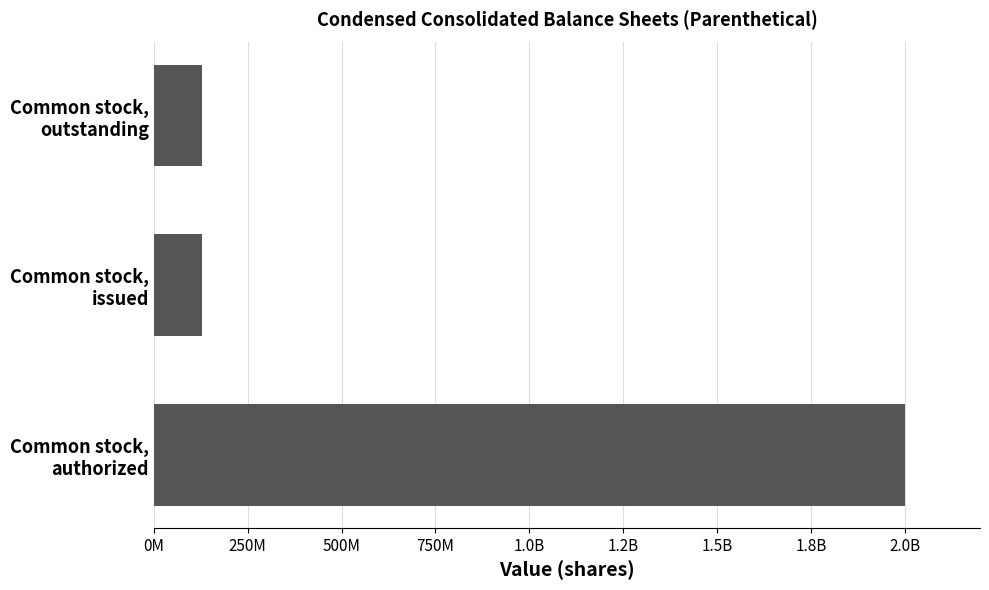

What is the greatest value displayed?

2000000000